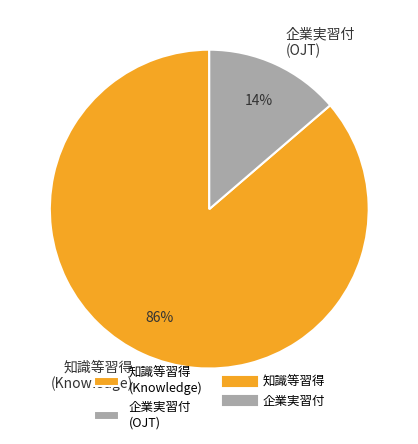

To the nearest percent, what percentage of the pie is 企業実習付?

14%